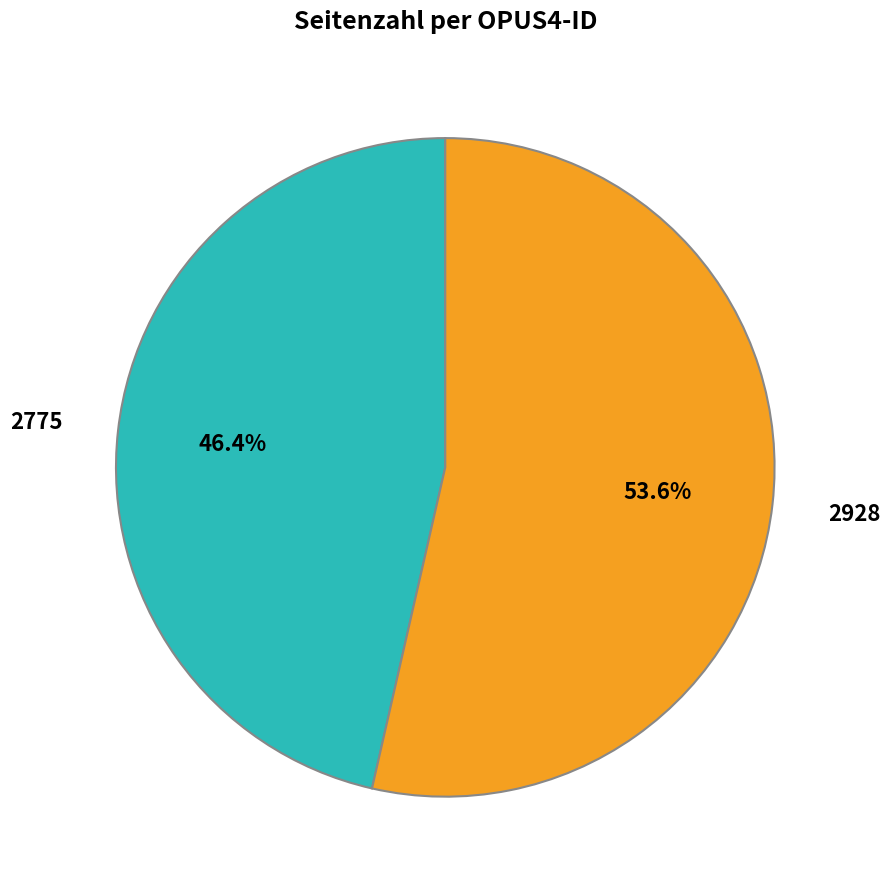

What percentage is the 2928 slice, to the nearest percent?

54%